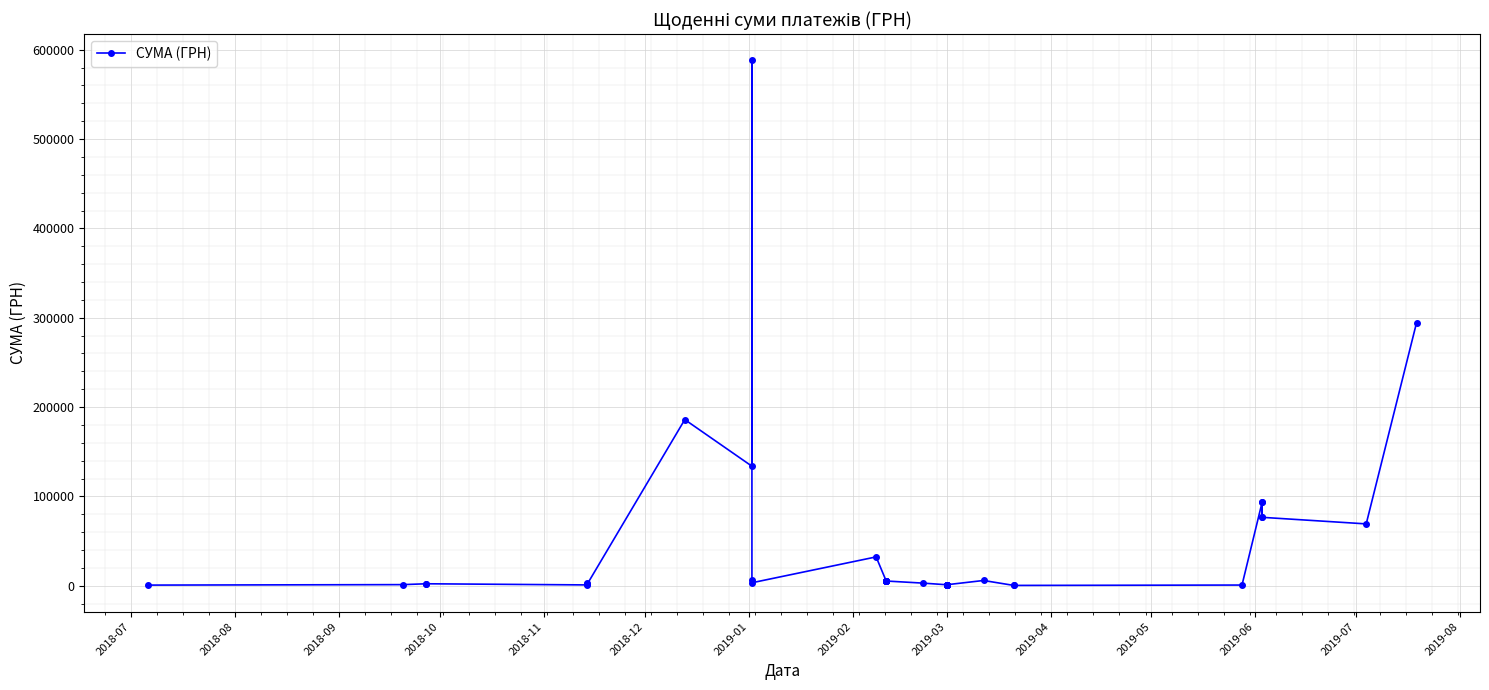

Reading left to right, transcribe all the data shown in this chart.

786.0	1320.0	2264.0	2264.0	982.6	2975.0	2250.0	185999.9	133830.4	587884.5	6863.2	3402.0	32340.0	5357.0	5357.0	5357.0	5357.0	5357.0	5357.0	5357.0	5357.0	2995.0	1168.8	1168.8	1168.8	1168.8	1168.8	1168.8	1168.8	1168.8	5947.6	433.0	433.0	840.0	93656.4	76627.9	93656.4	76627.9	69280.6	294432.1